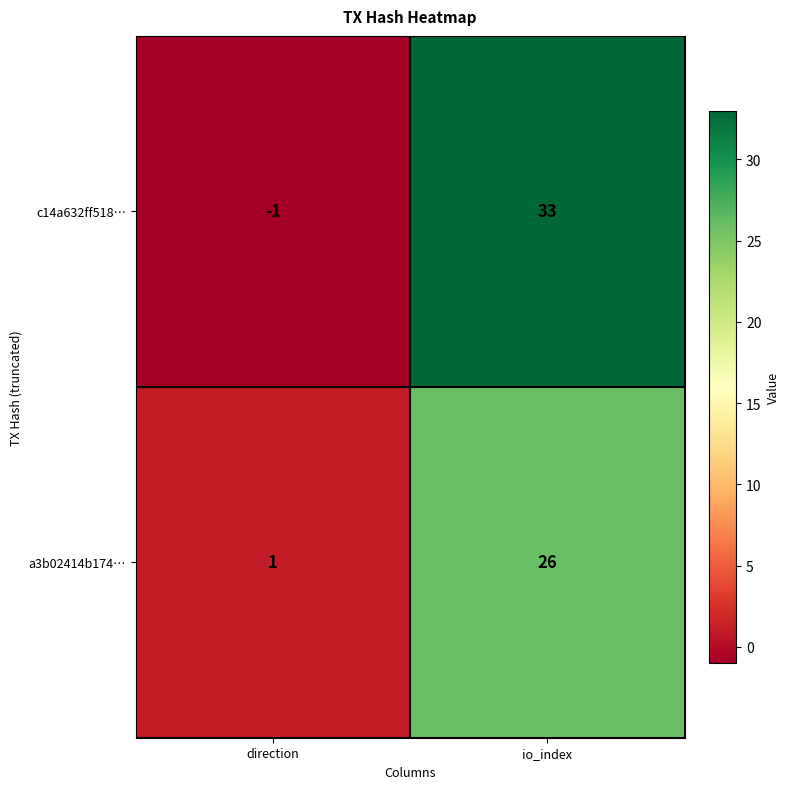

Reading left to right, what are all the values shown in this chart?

c14a632ff518…: direction=-1	io_index=33
a3b02414b174…: direction=1	io_index=26